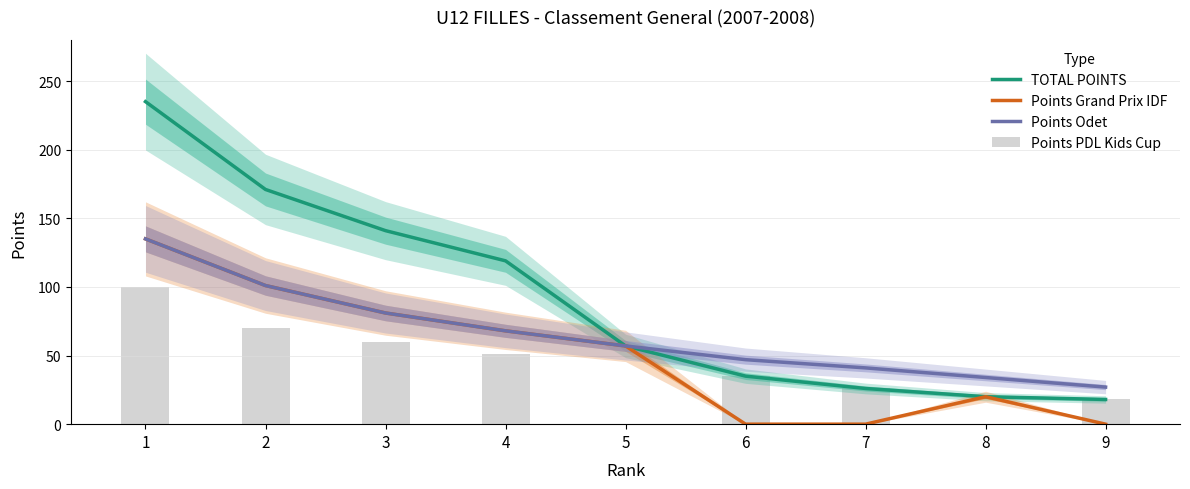

What is the sum of all TOTAL POINTS values?

822